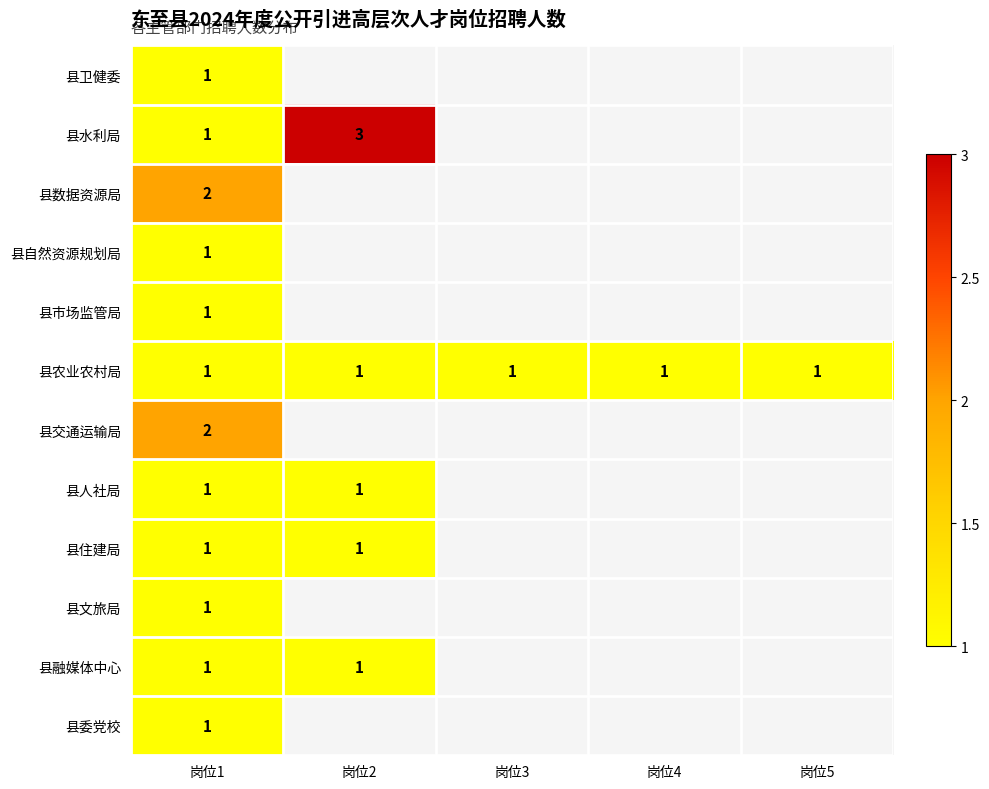

What is the total value across all series at 岗位1?

14